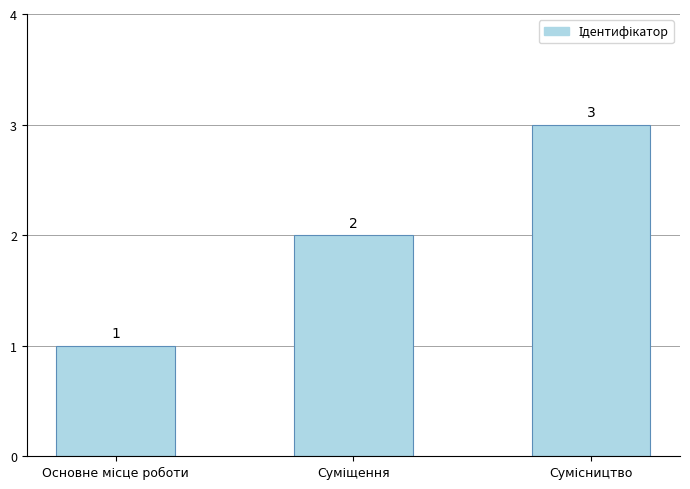

What is the difference between the maximum and second lowest values?

1